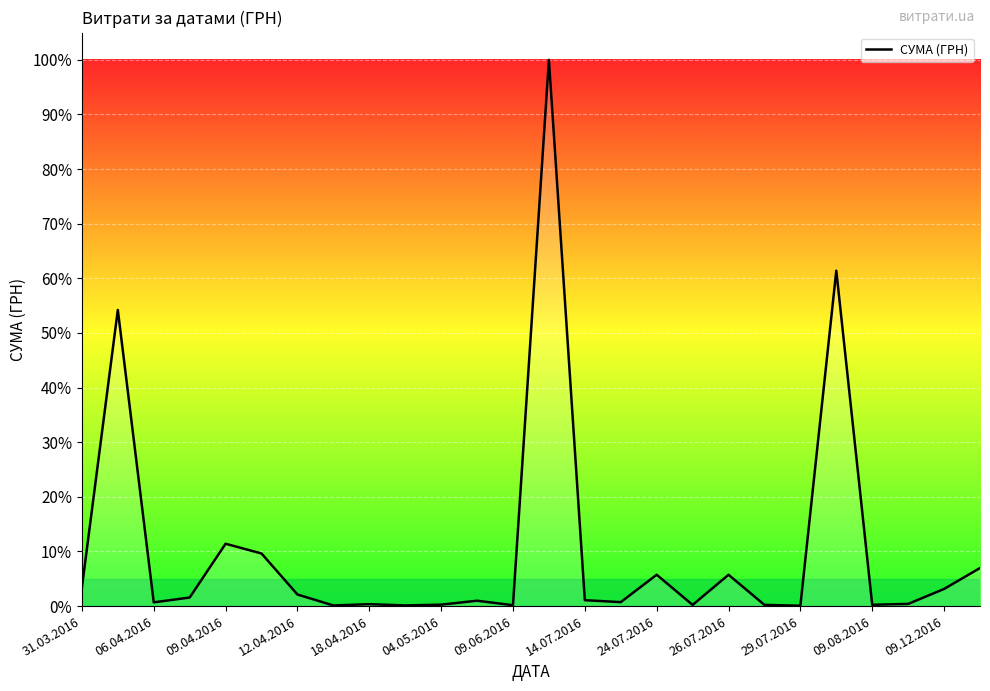

What is the difference between the maximum and minimum values?

99.9